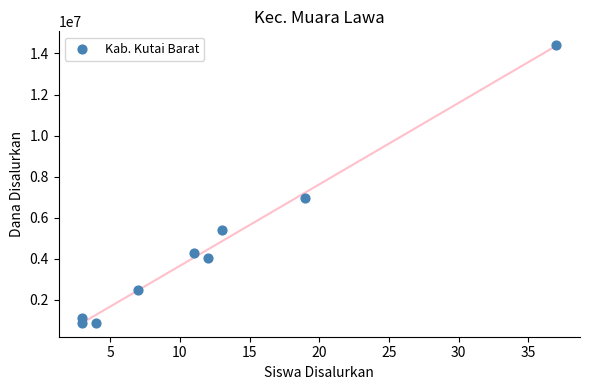

What Y value in the scatter plot is closest to 7650000?

6975000